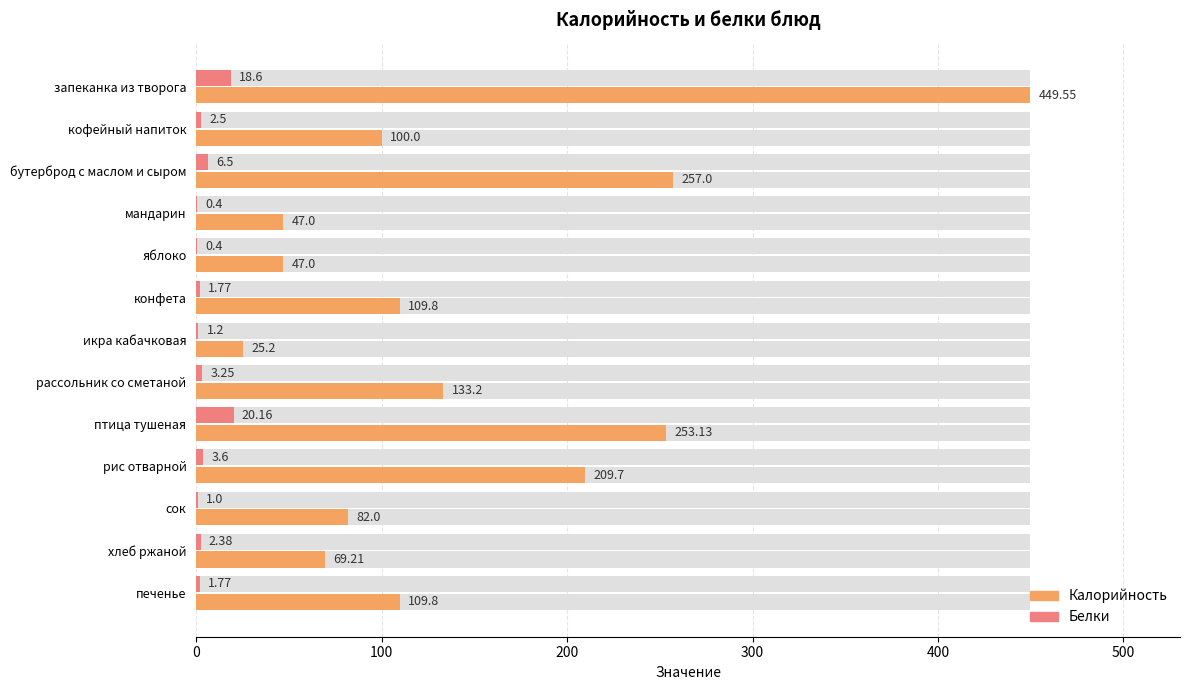

What are all the series names shown in the legend?

Калорийность, Белки